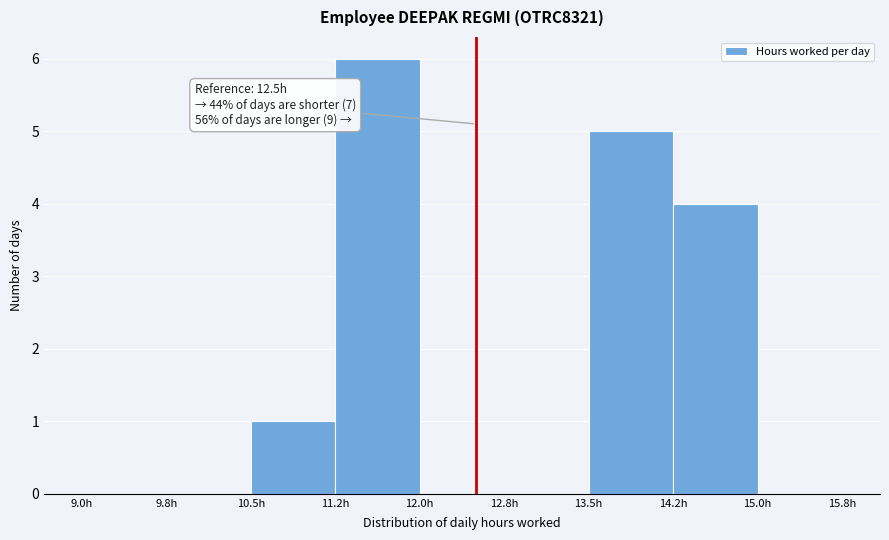

Which range on the x-axis has the tallest bar?

11.25 to 12.00